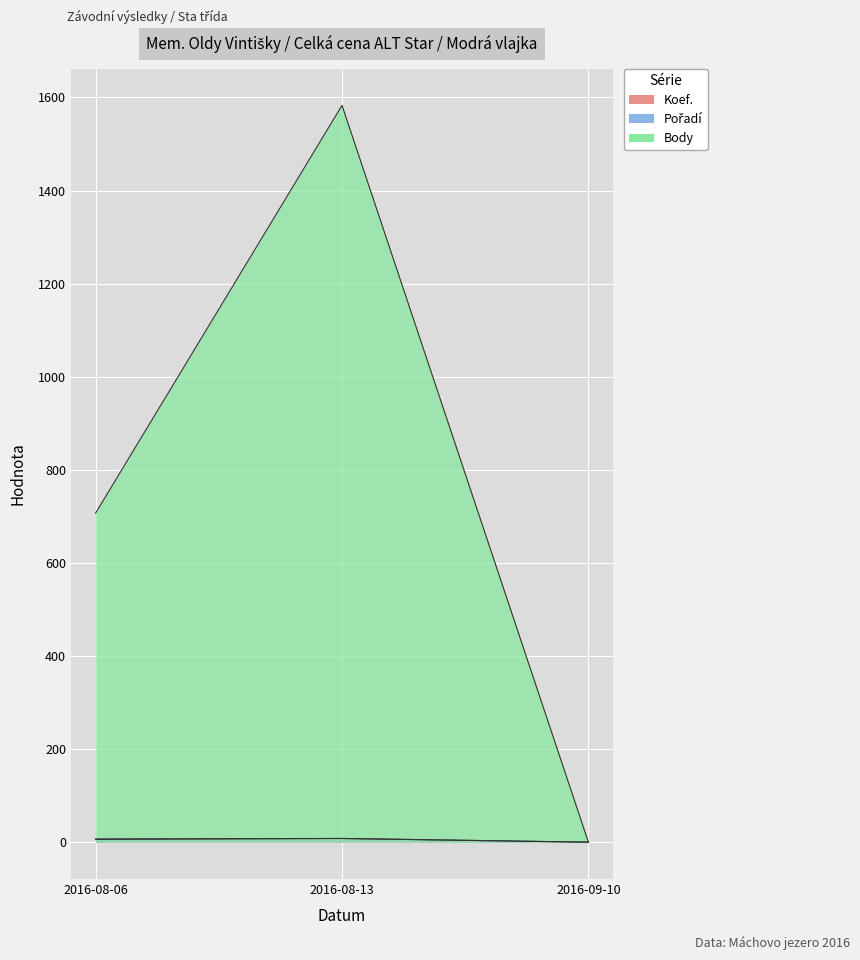

The value of Body at 2016-08-13 is 2379. True or false?

False